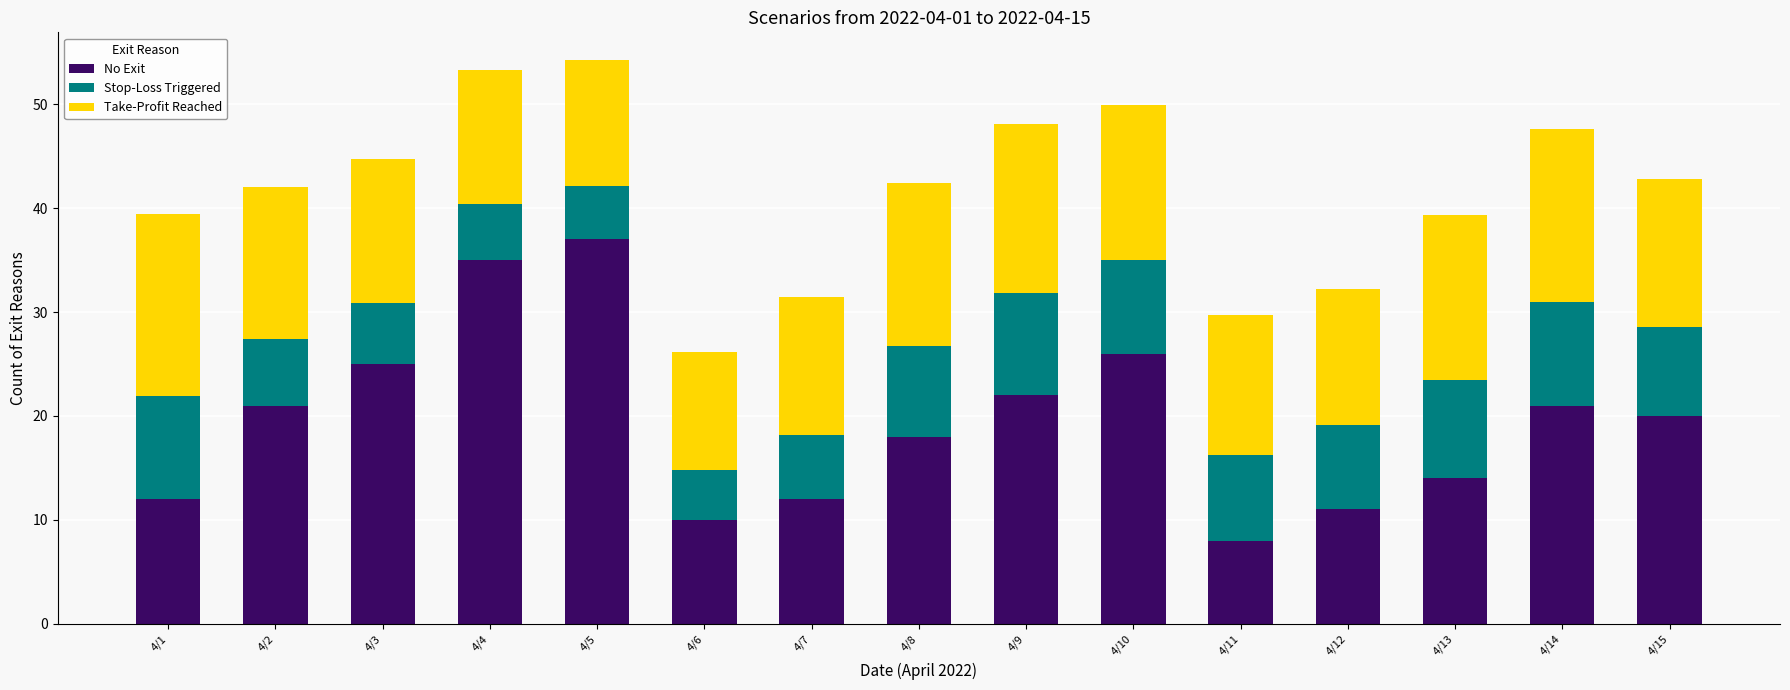

The No Exit series shows 37.0 at 4/5. True or false?

True